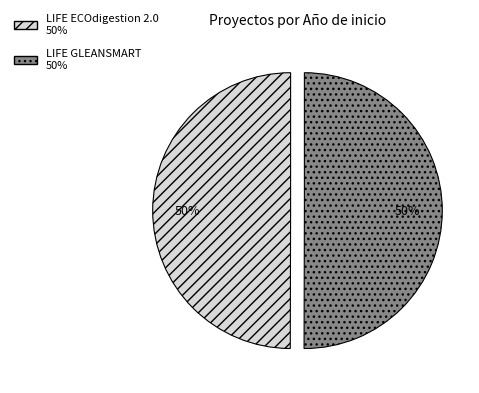

Count the number of slices in the pie.

2